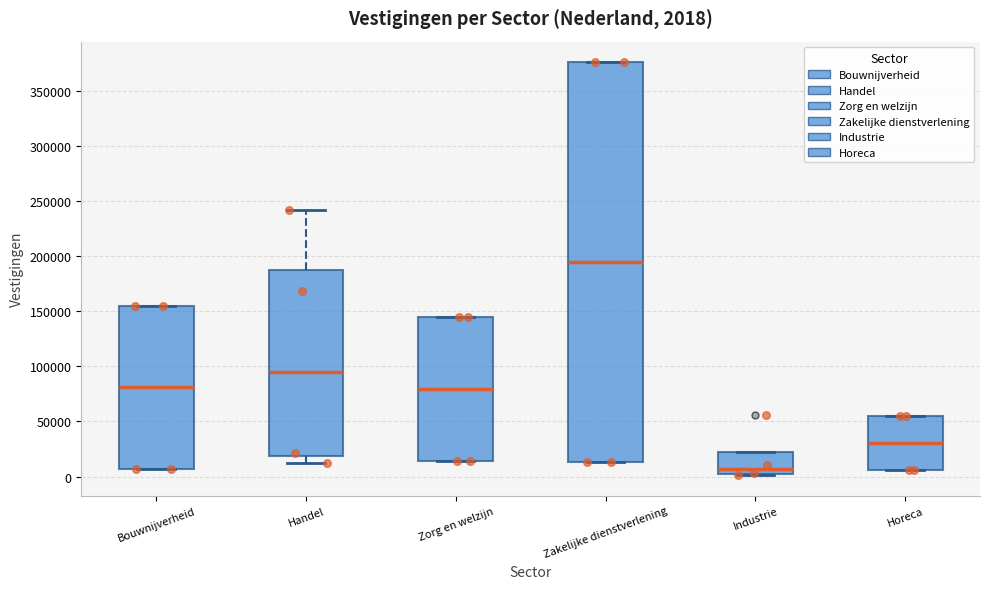

Which box has the lowest median line?

Industrie